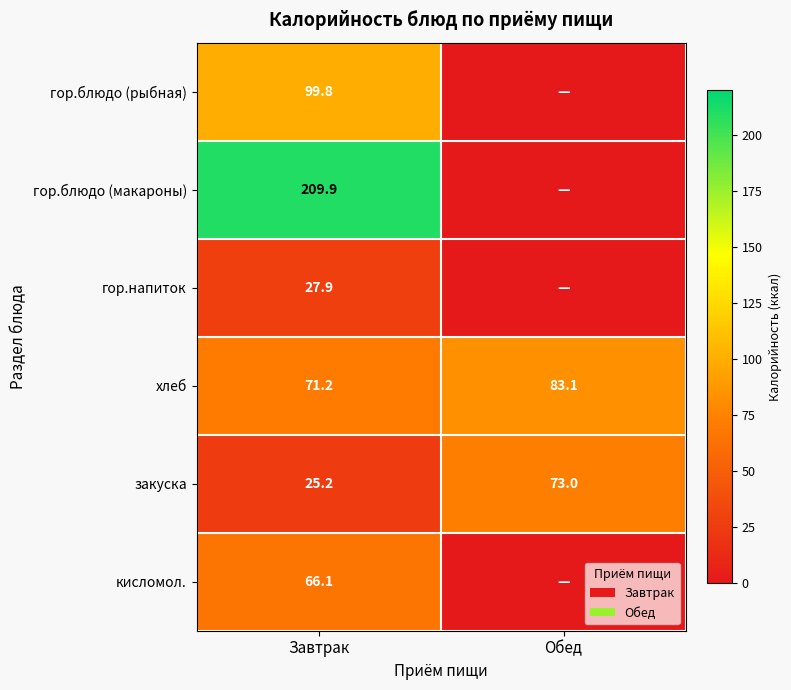

The value of гор.блюдо (макароны) at Завтрак is 275.7. True or false?

False